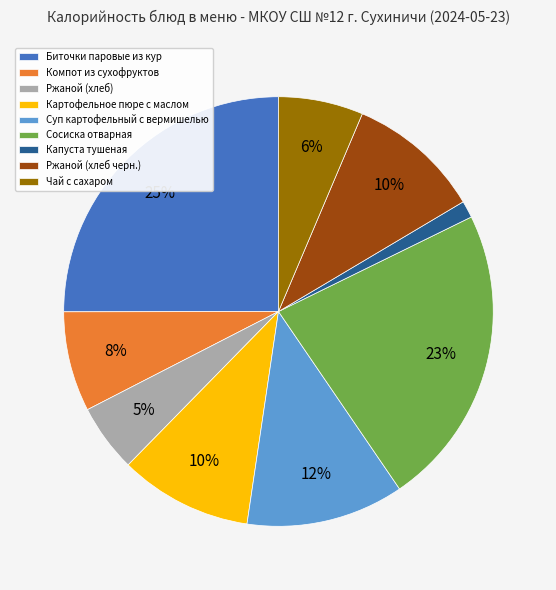

Is the sum of Капуста тушеная and Биточки паровые из кур greater than half?

No